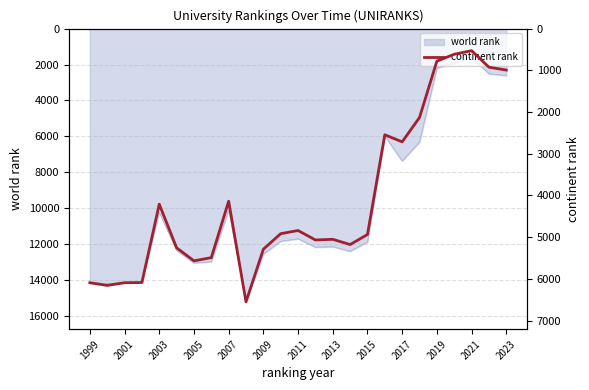

The world rank series shows 24583 at 2001. True or false?

False